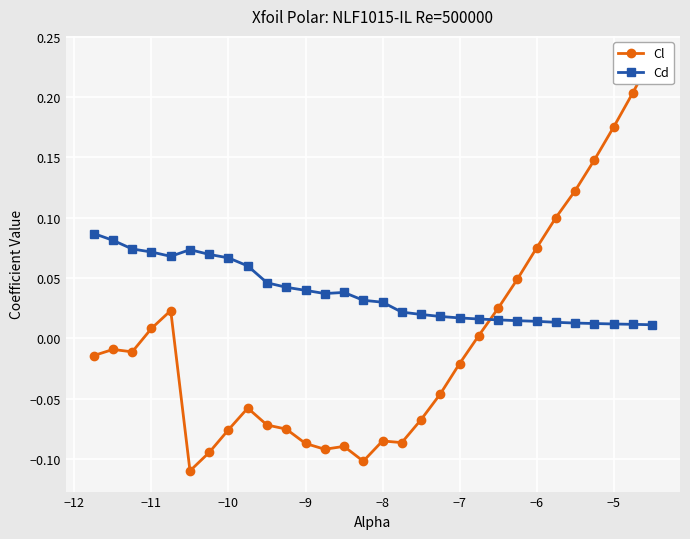

True or false: Cd has more than 1 points higher than both neighbors.

True